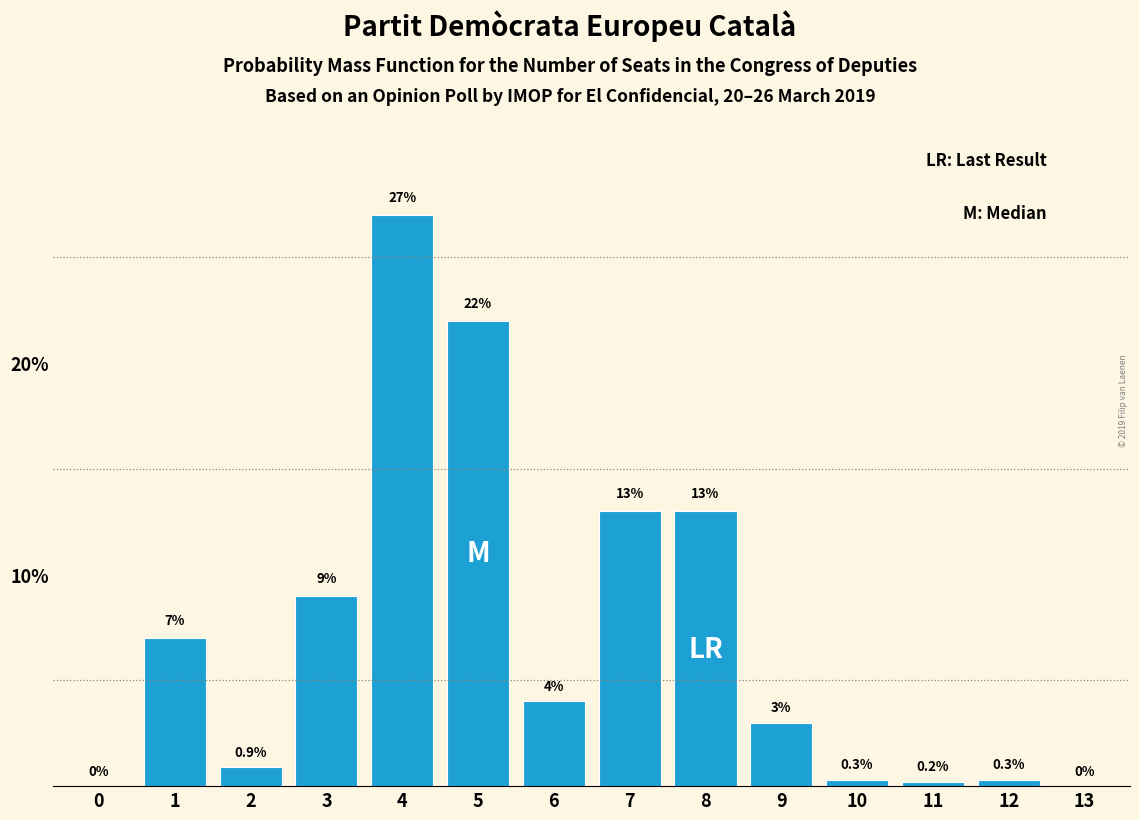

Reading left to right, transcribe all the data shown in this chart.

0=0.0	1=7.0	2=0.9	3=9.0	4=27.0	5=22.0	6=4.0	7=13.0	8=13.0	9=3.0	10=0.3	11=0.2	12=0.3	13=0.0